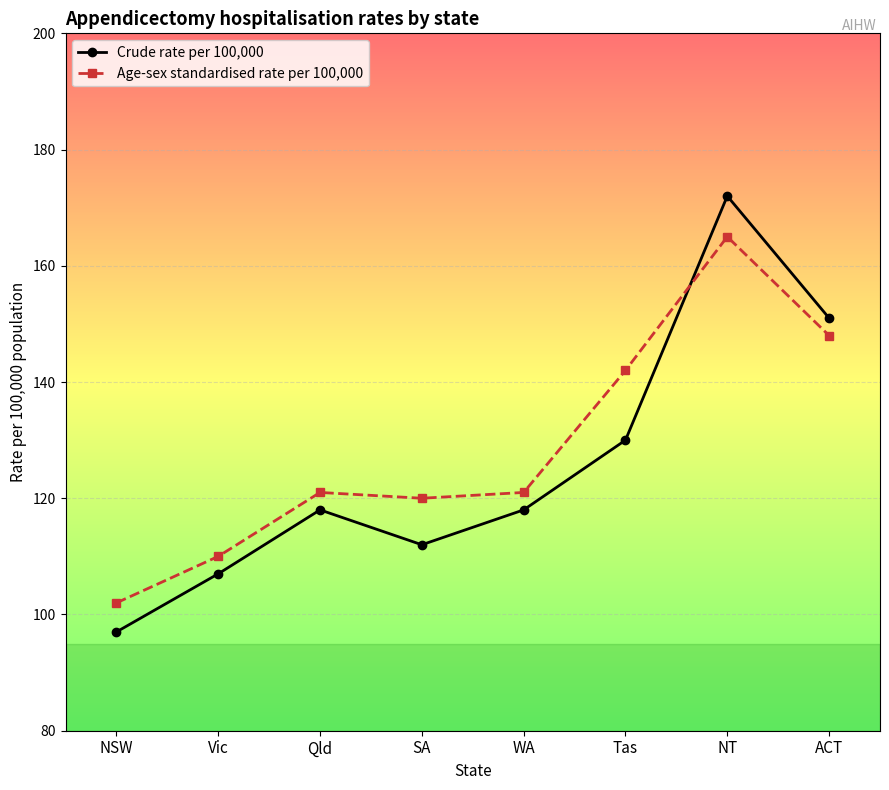

At which label is Age-sex standardised rate per 100,000 closest to 133?

Tas